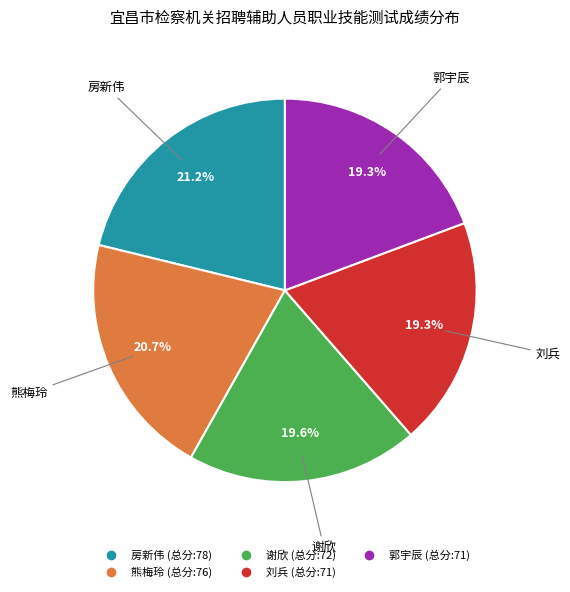

Is 熊梅玲 the majority of the pie?

No